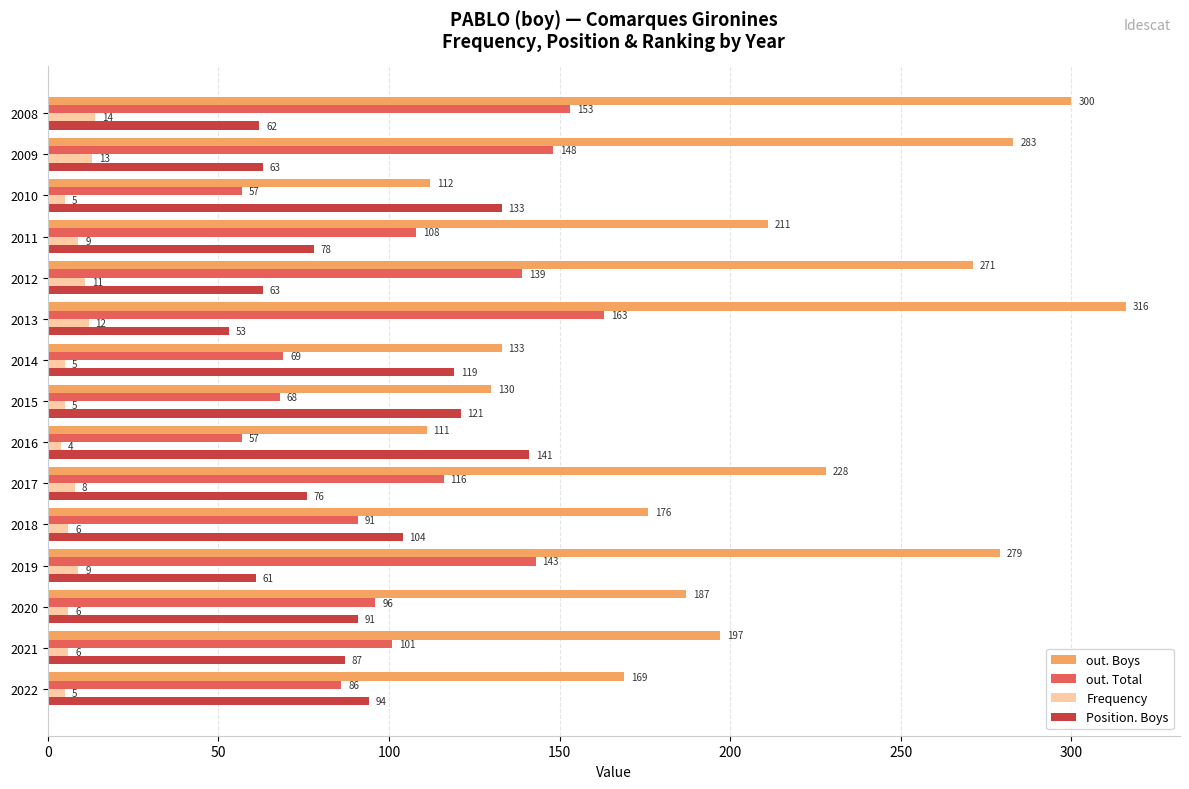

Which series has the largest total across all categories?

out. Boys